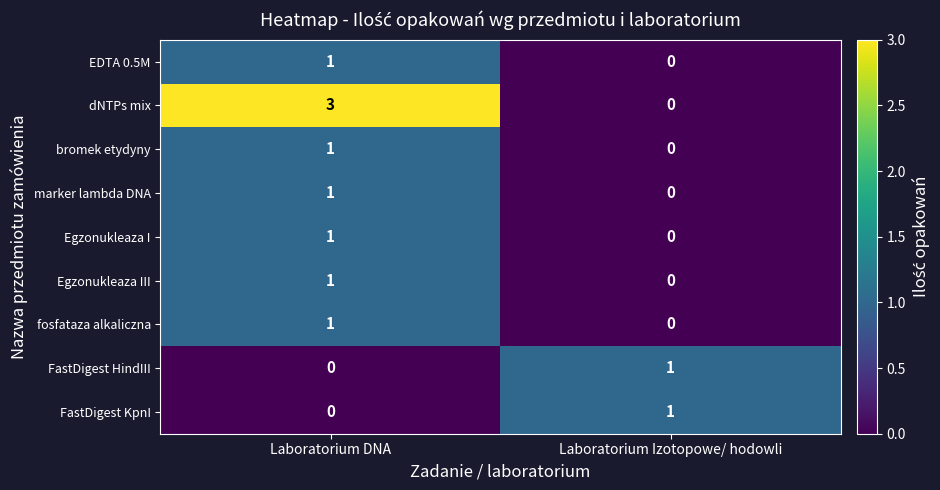

What is the total value across all series at Laboratorium DNA?

9